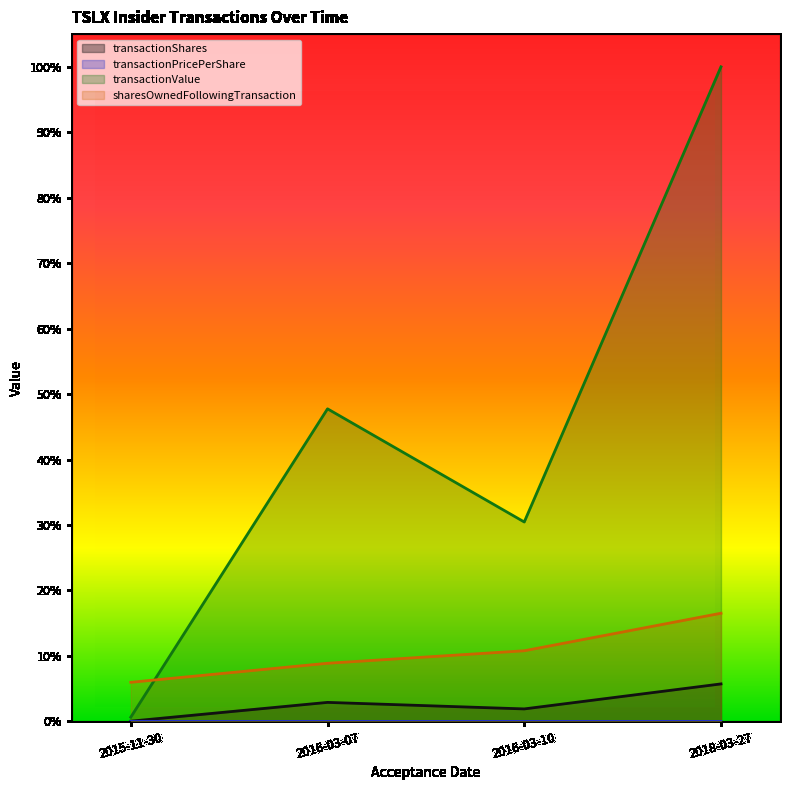

Is it true that transactionPricePerShare equals 0.0 at 2015-11-30?

False